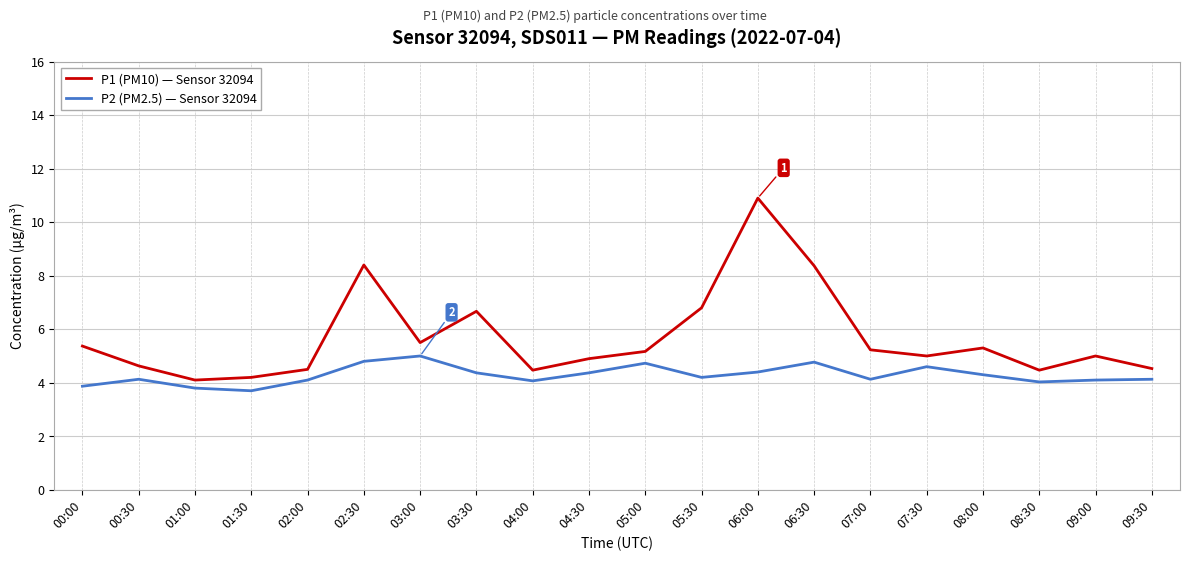

What is the total value across all series at 08:30?

8.5